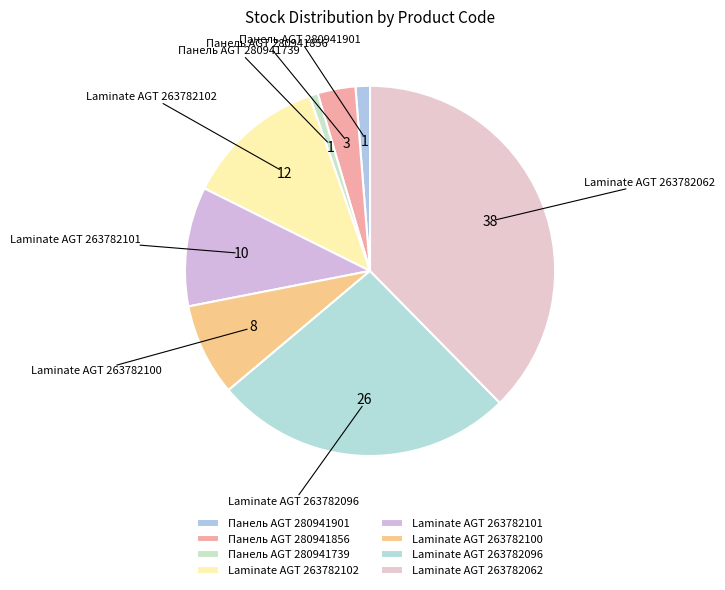

Combined, do Панель AGT 280941901 and Laminate AGT 263782101 account for over 50%?

No